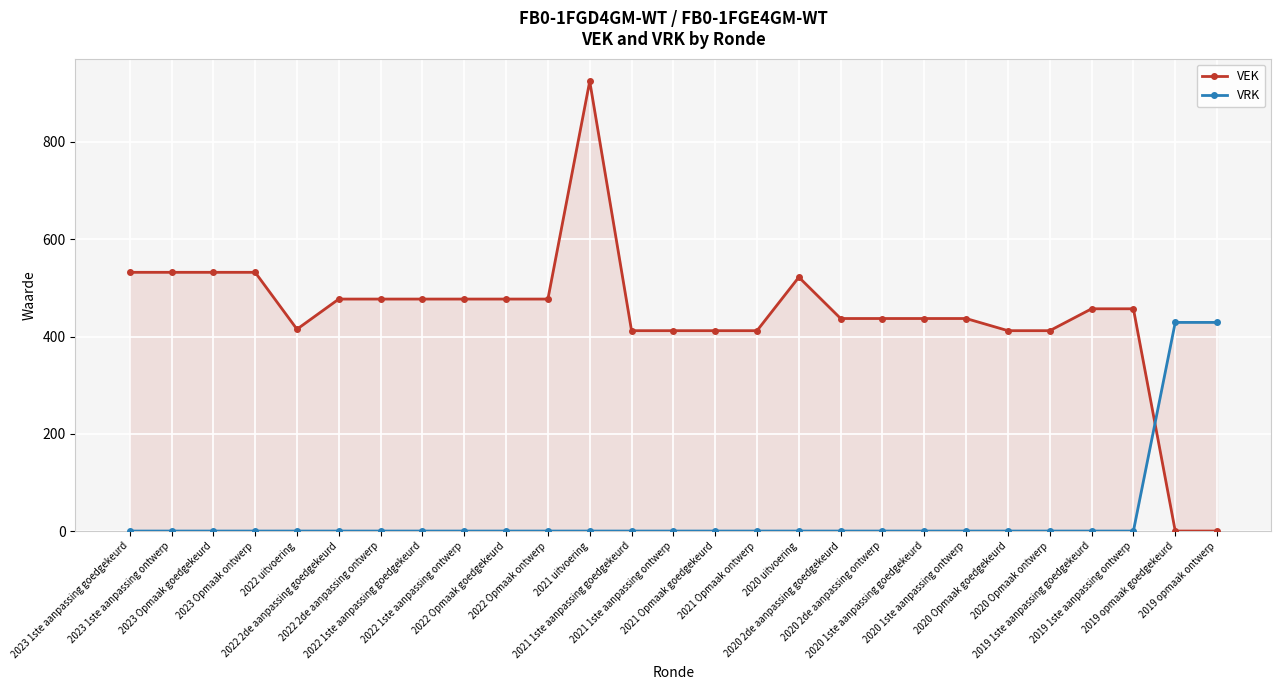

What position from the right is 2023 1ste aanpassing goedgekeurd?

27